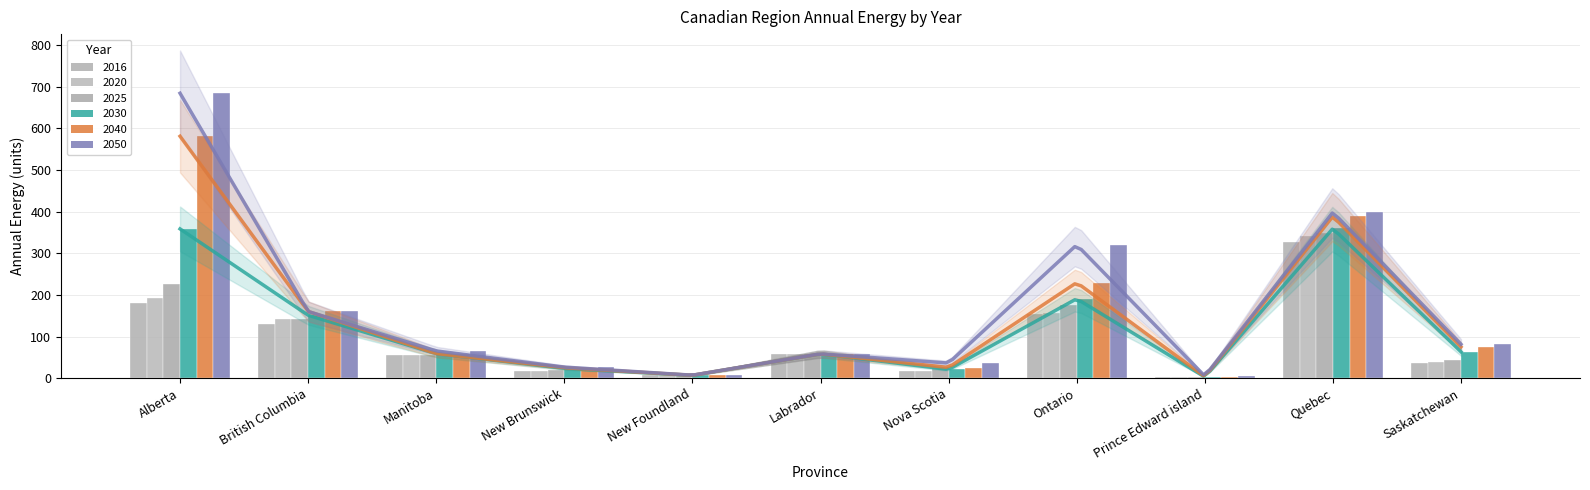

Is it true that 2020 equals 26.0 at Nova Scotia?

False